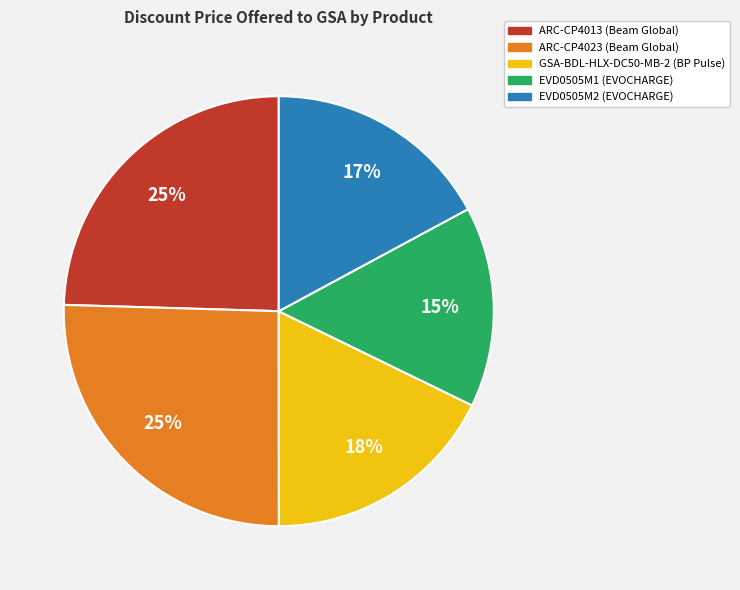

Which category has the smallest portion of the pie?

EVD0505M1 (EVOCHARGE)